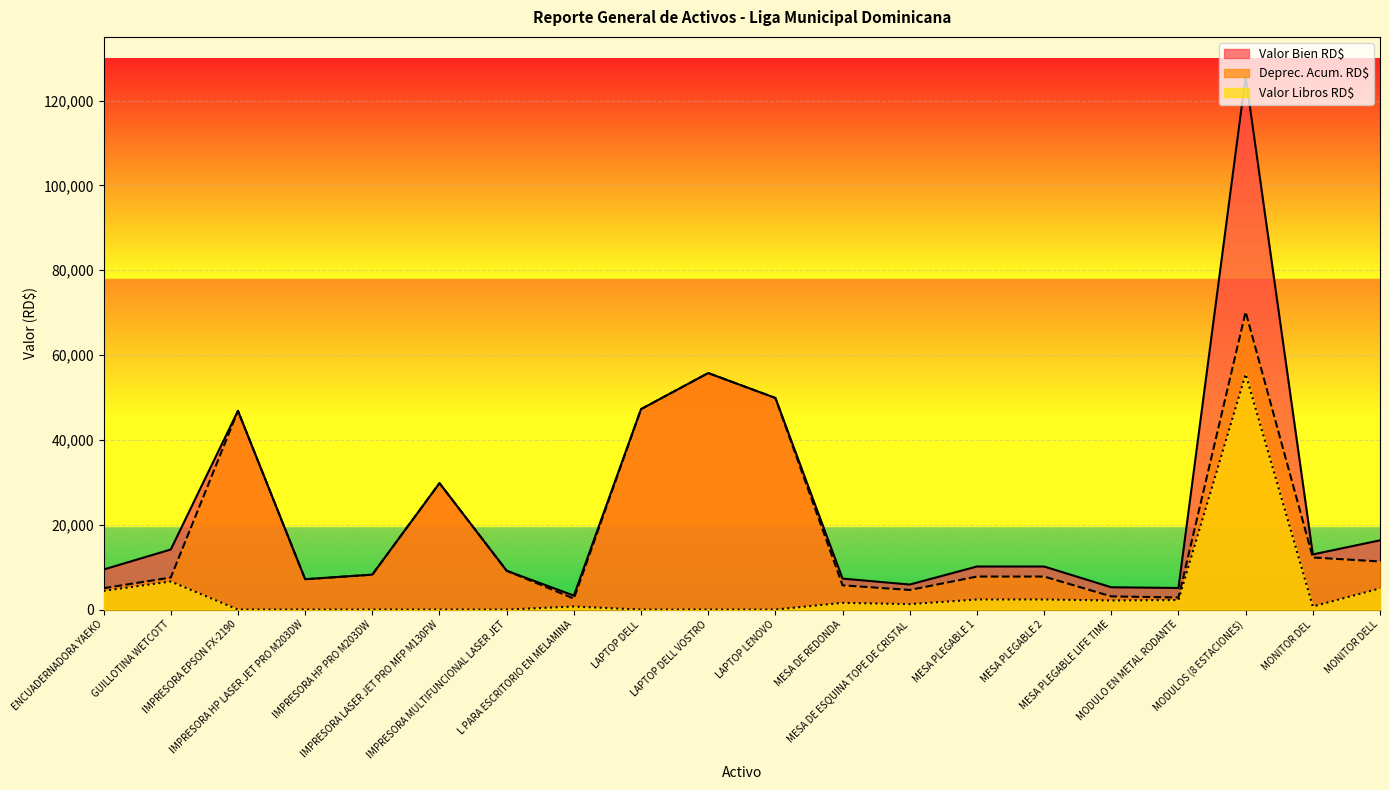

True or false: Valor Bien RD$ has more than 1 points higher than both neighbors.

True